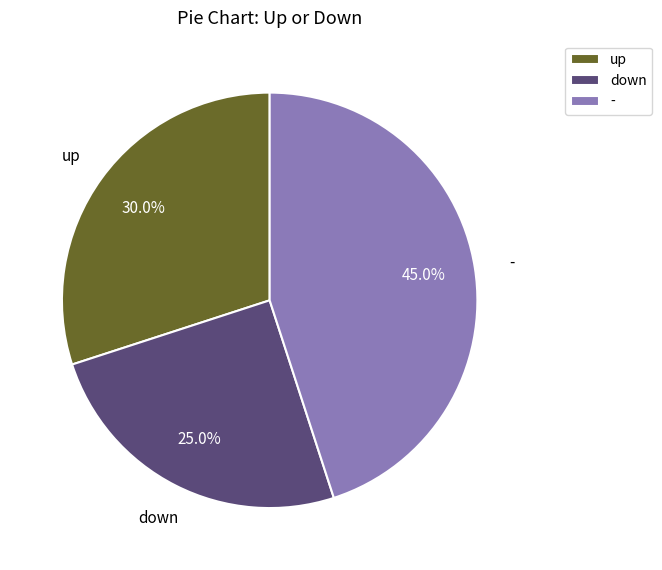

Which has a higher value, down or -?

-